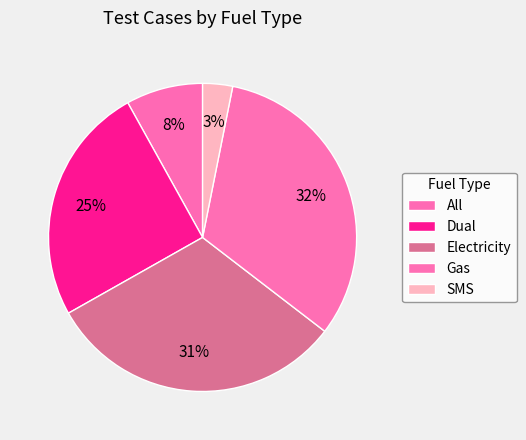

Does All account for over 50% of the chart?

No